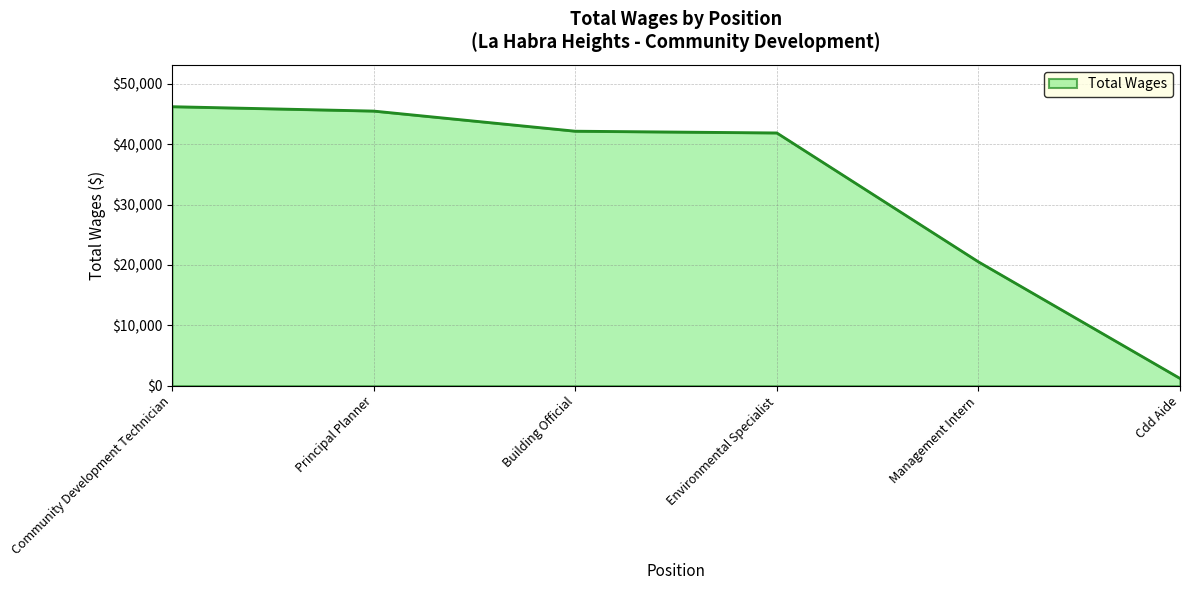

Which has a higher value, Community Development Technician or Environmental Specialist?

Community Development Technician